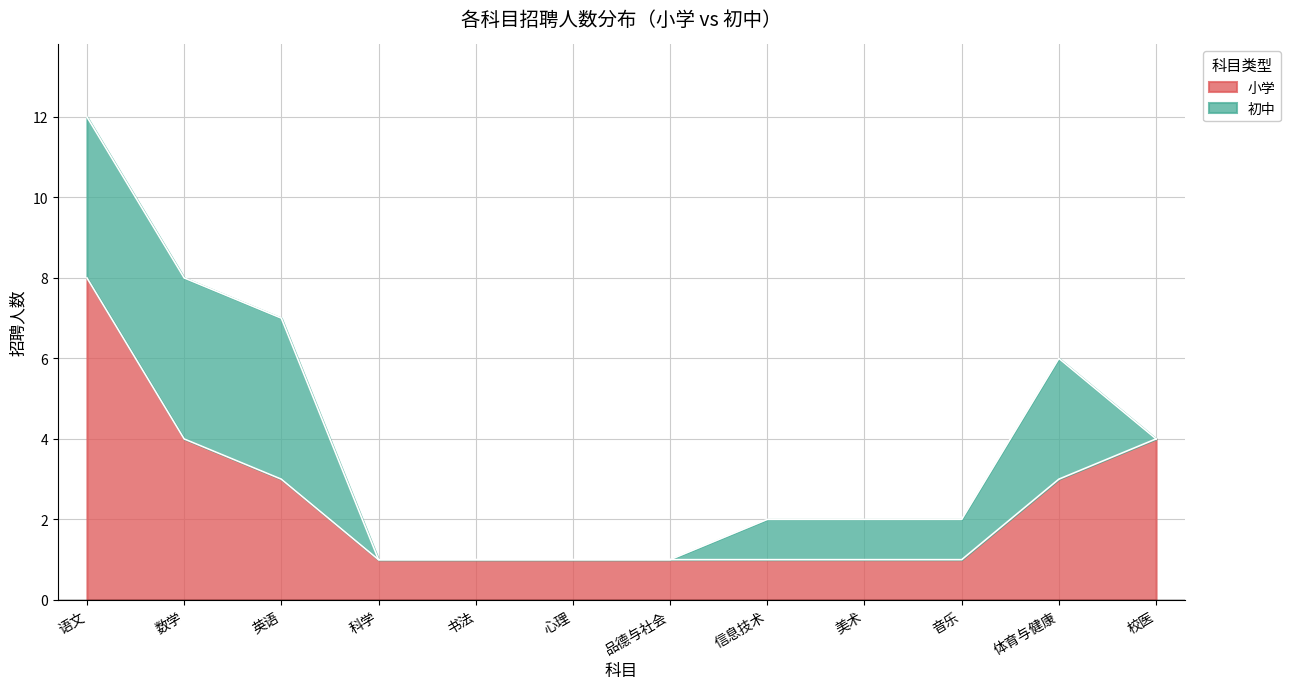

The value at 体育与健康 is 2. True or false?

False